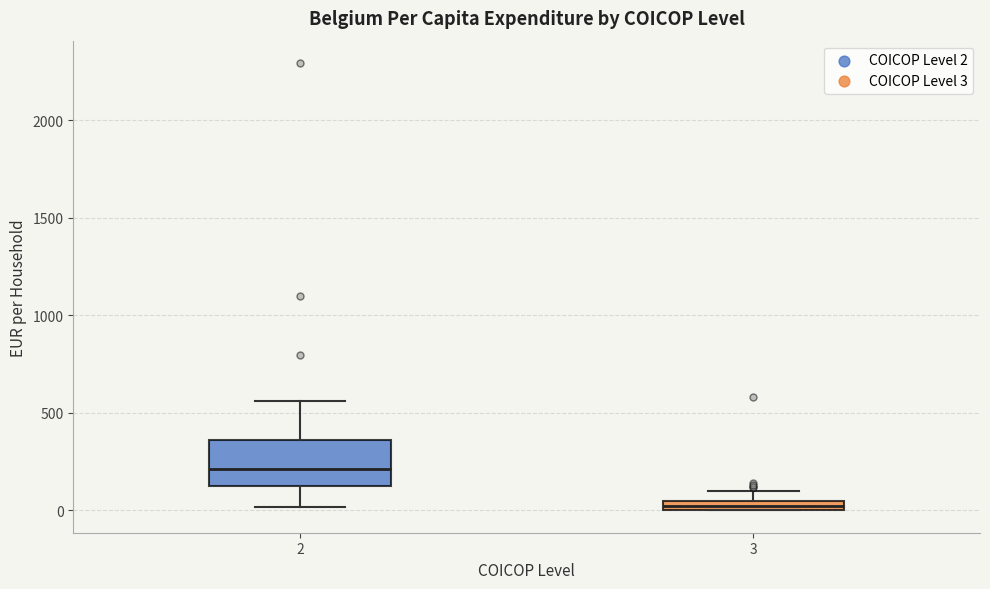

Which box's median line is the lowest?

3